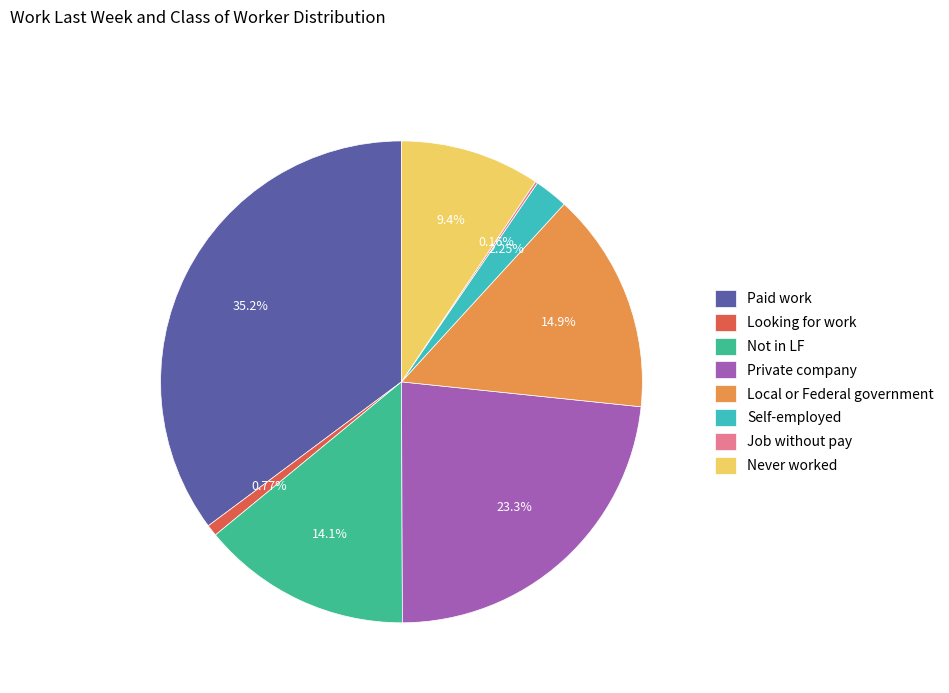

Between Local or Federal government and Never worked, which is larger?

Local or Federal government